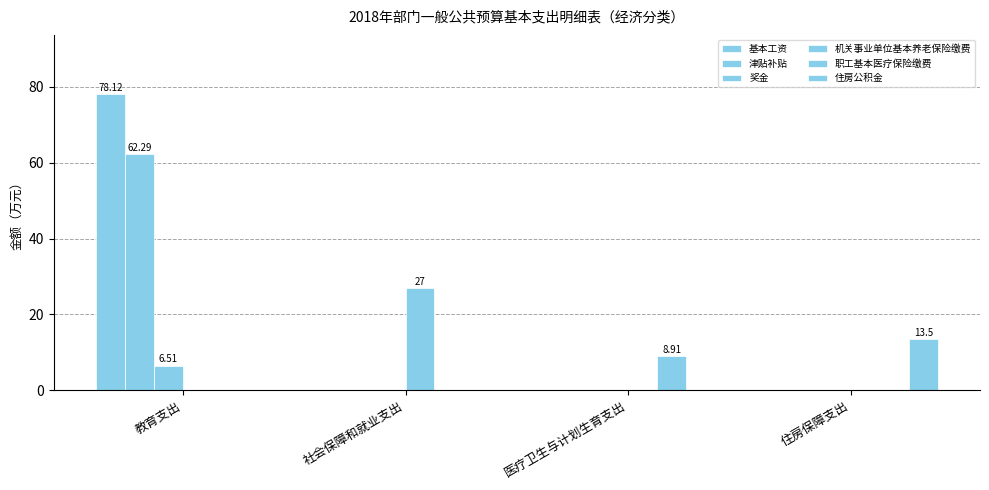

Reading left to right, transcribe all the data shown in this chart.

基本工资: 78.1	0.0	0.0	0.0
津贴补贴: 62.3	0.0	0.0	0.0
奖金: 6.5	0.0	0.0	0.0
机关事业单位基本养老保险缴费: 0.0	27.0	0.0	0.0
职工基本医疗保险缴费: 0.0	0.0	8.9	0.0
住房公积金: 0.0	0.0	0.0	13.5